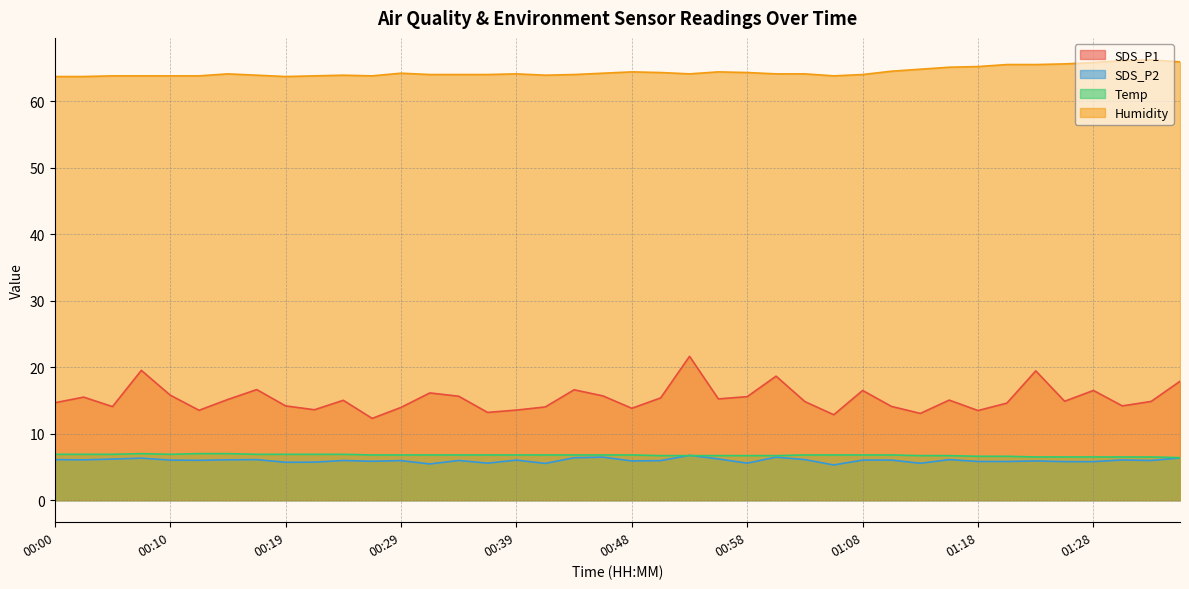

True or false: SDS_P2 has a value of 6.0 at 00:34.

True